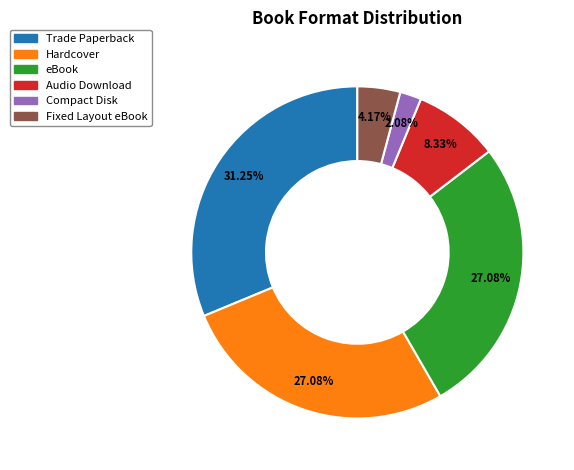

What is the total percentage of eBook and Hardcover?

54.2%